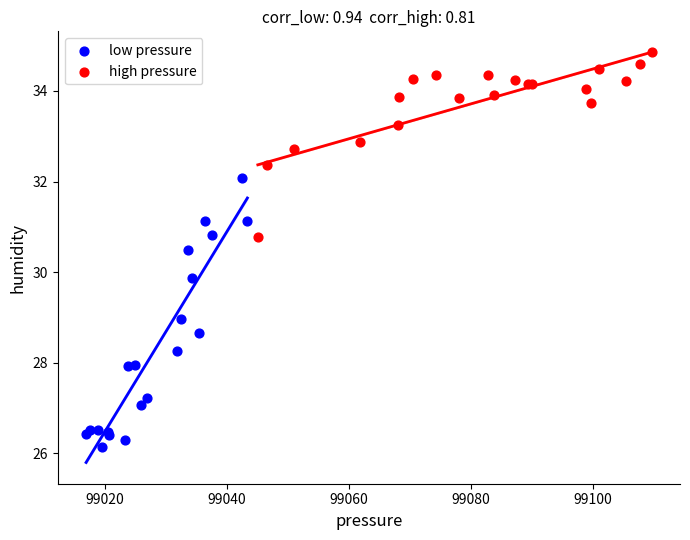

Which series reaches the minimum Y coordinate?

low pressure